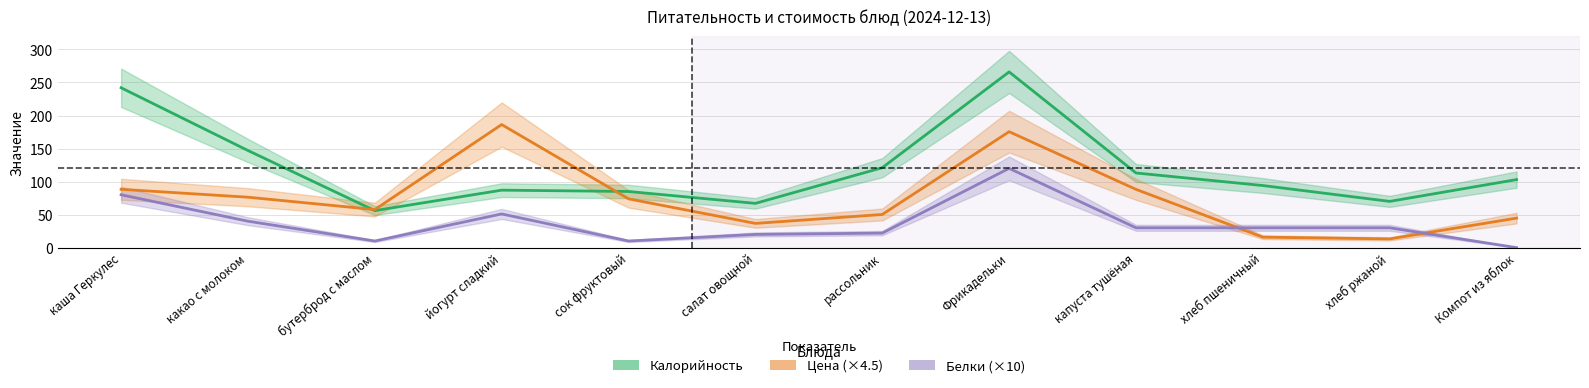

How many lines are shown in the chart?

3